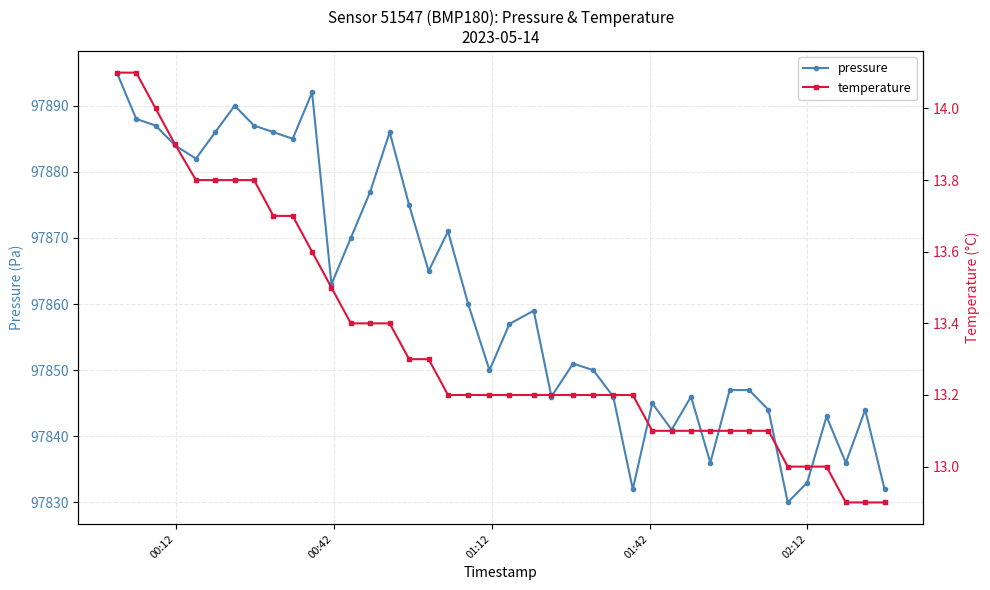

How many series are shown in this chart?

2